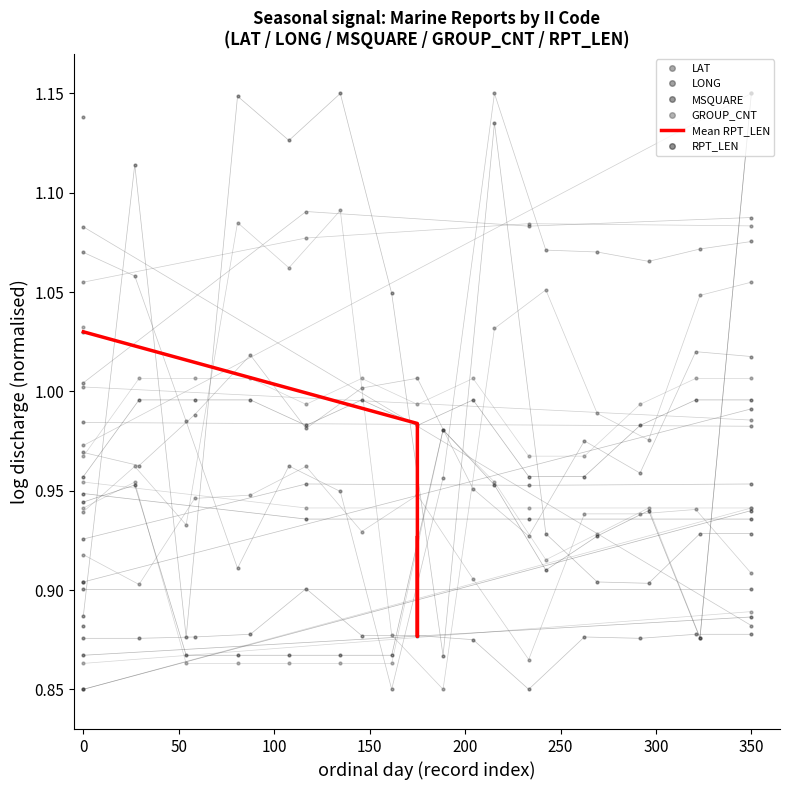

The chart shows a value of 0.9 at 50. True or false?

True